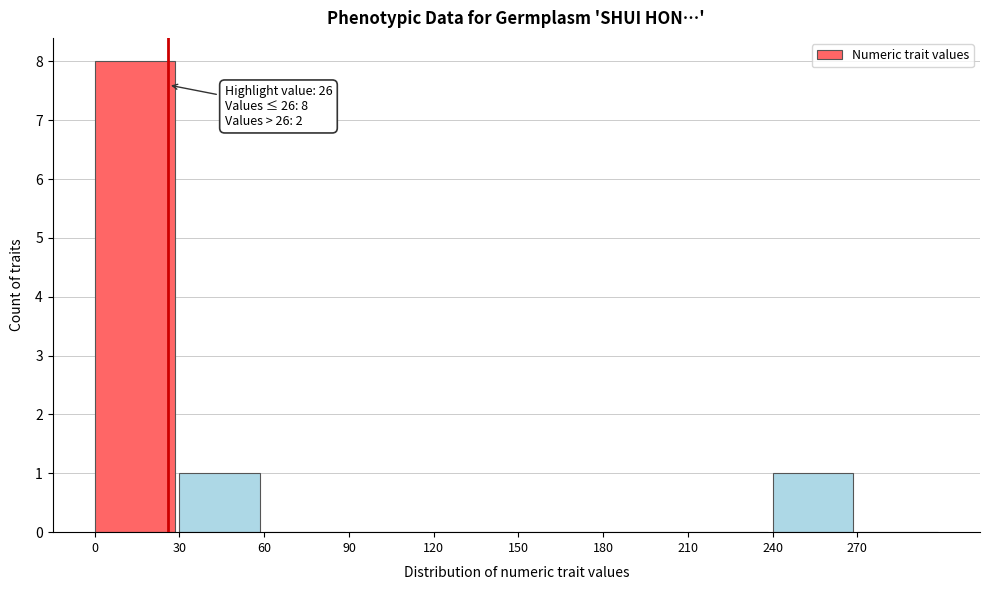

Over which range of the x-axis is the bar tallest?

0 to 30